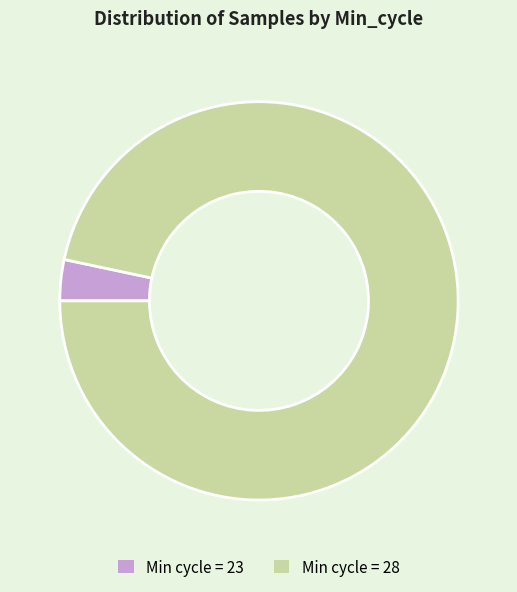

Is there any slice that represents more than half of the pie?

Yes